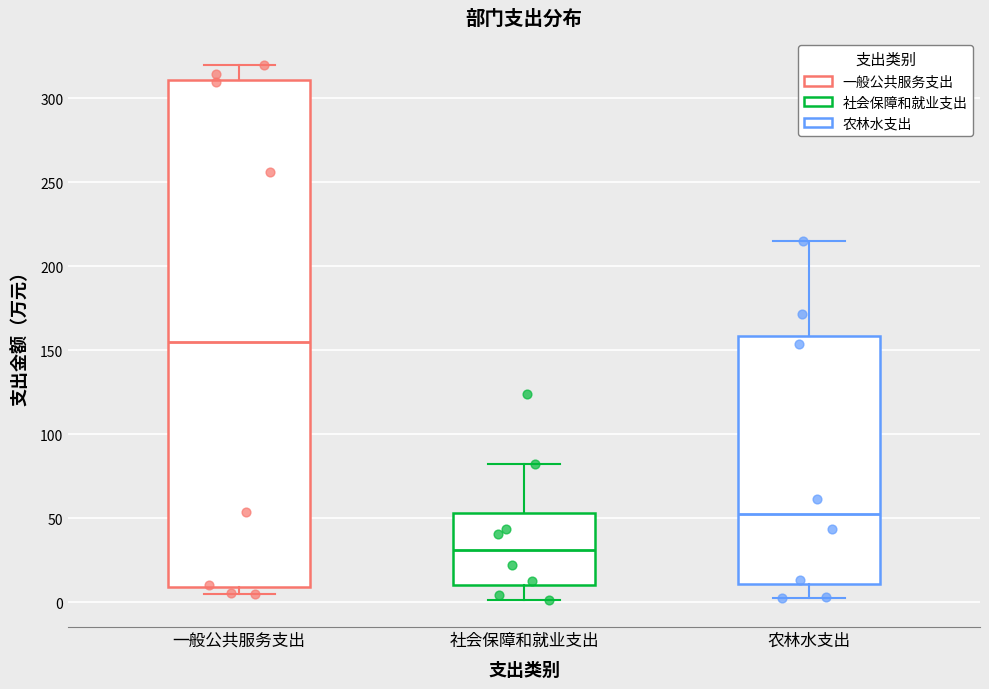

Which box is the tallest, from its lower edge to its upper edge?

一般公共服务支出